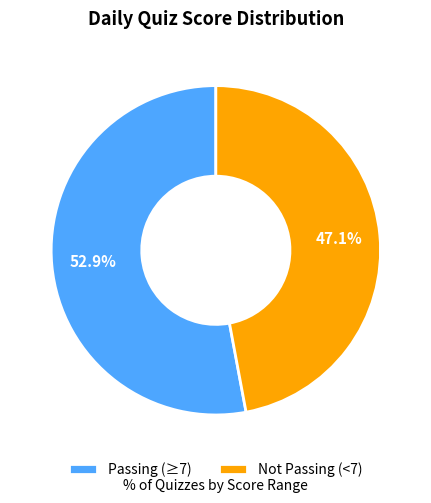

What is the ratio of the value at Not Passing (<7) to the value at Passing (≥7)?

0.9